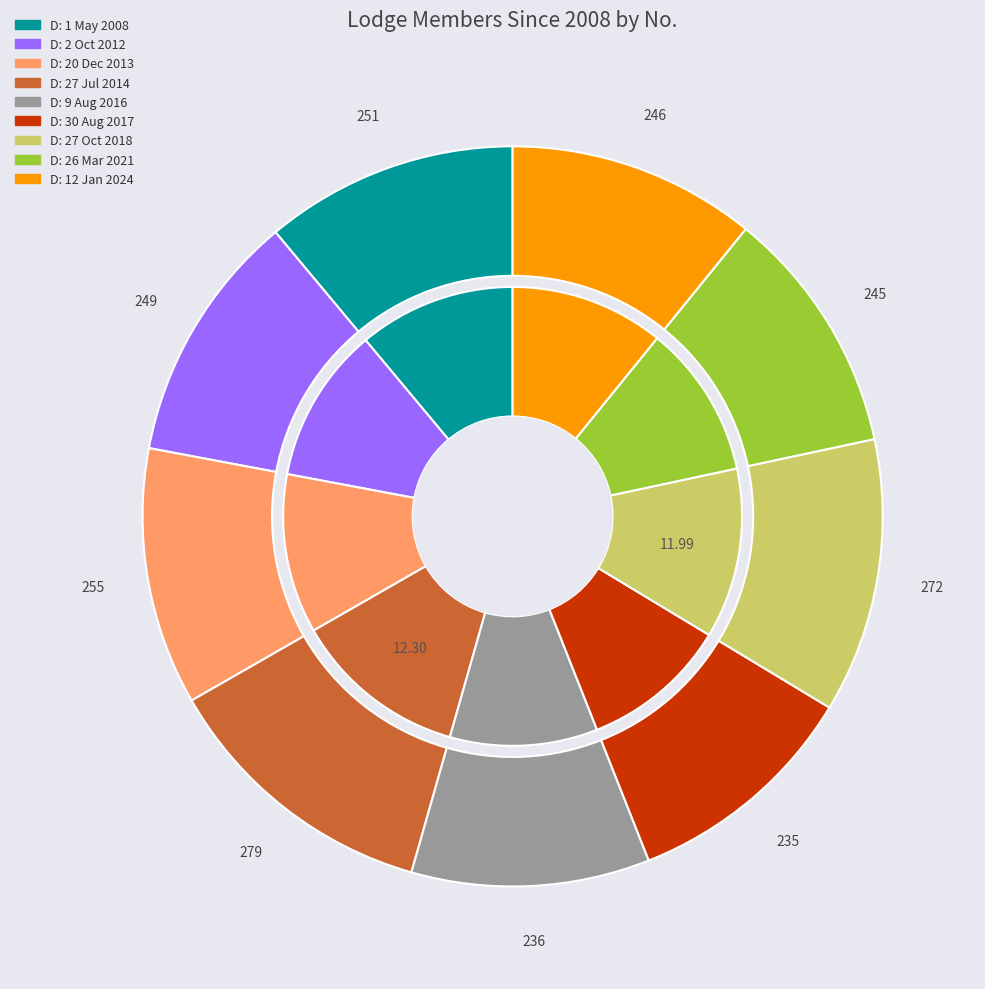

What is the change in value from D: 20 Dec 2013 to D: 27 Jul 2014?

+24